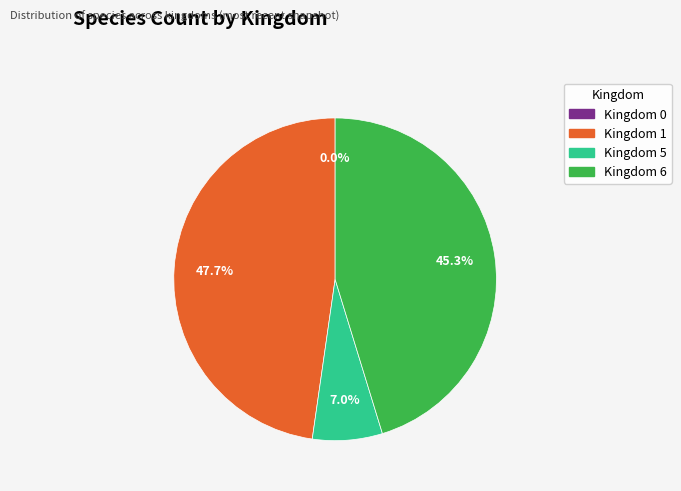

To the nearest percent, what is the difference between the largest and smallest slice percentages?

48%